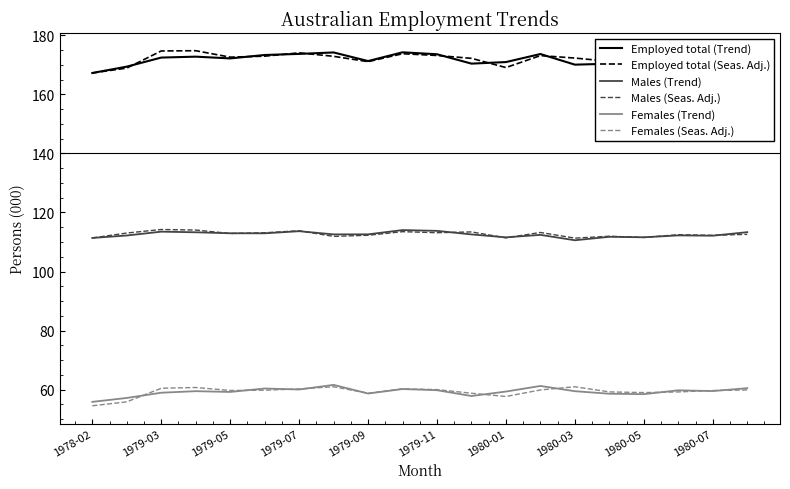

True or false: Employed total (Trend) and Females (Seas. Adj.) intersect in this chart.

False